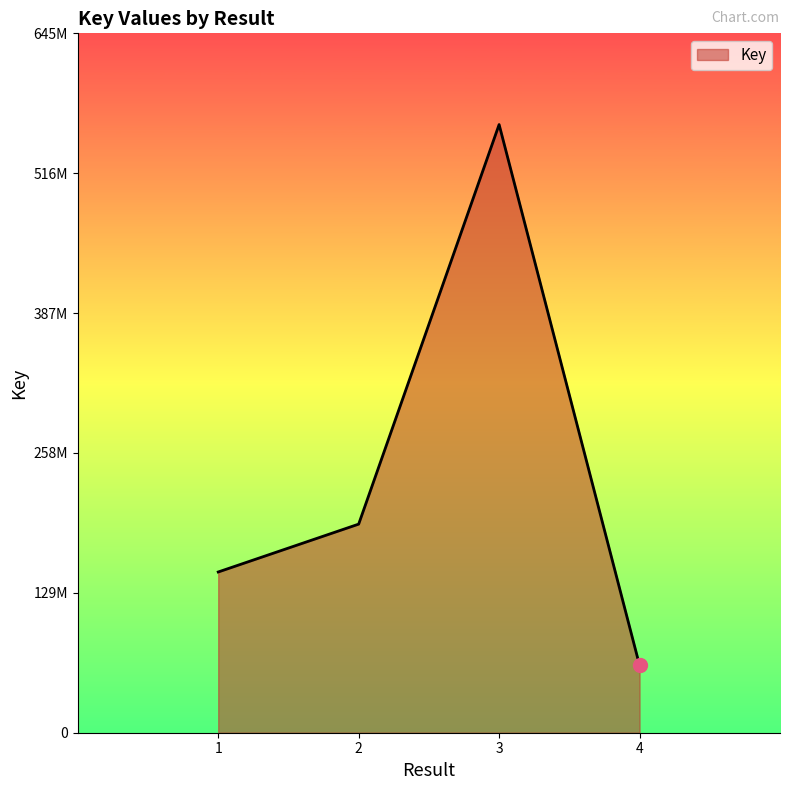

Rank the categories by value from lowest to highest.

4, 1, 2, 3